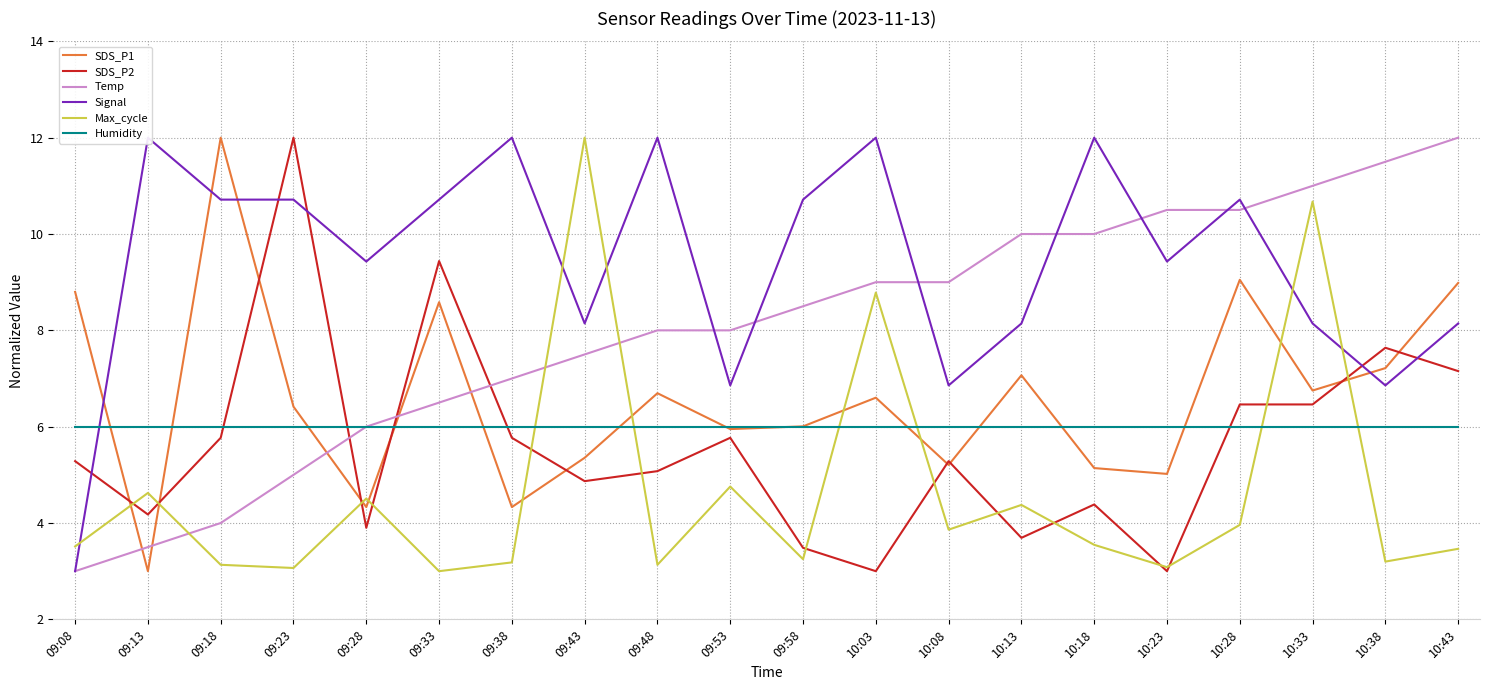

Reading left to right, what are all the values shown in this chart?

SDS_P1: 09:08=8.8	09:13=3.0	09:18=12.0	09:23=6.4	09:28=4.3	09:33=8.6	09:38=4.3	09:43=5.4	09:48=6.7	09:53=6.0	09:58=6.0	10:03=6.6	10:08=5.2	10:13=7.1	10:18=5.1	10:23=5.0	10:28=9.0	10:33=6.8	10:38=7.2	10:43=9.0
SDS_P2: 09:08=5.3	09:13=4.2	09:18=5.8	09:23=12.0	09:28=3.9	09:33=9.4	09:38=5.8	09:43=4.9	09:48=5.1	09:53=5.8	09:58=3.5	10:03=3.0	10:08=5.3	10:13=3.7	10:18=4.4	10:23=3.0	10:28=6.5	10:33=6.5	10:38=7.6	10:43=7.2
Temp: 09:08=3.0	09:13=3.5	09:18=4.0	09:23=5.0	09:28=6.0	09:33=6.5	09:38=7.0	09:43=7.5	09:48=8.0	09:53=8.0	09:58=8.5	10:03=9.0	10:08=9.0	10:13=10.0	10:18=10.0	10:23=10.5	10:28=10.5	10:33=11.0	10:38=11.5	10:43=12.0
Signal: 09:08=3.0	09:13=12.0	09:18=10.7	09:23=10.7	09:28=9.4	09:33=10.7	09:38=12.0	09:43=8.1	09:48=12.0	09:53=6.9	09:58=10.7	10:03=12.0	10:08=6.9	10:13=8.1	10:18=12.0	10:23=9.4	10:28=10.7	10:33=8.1	10:38=6.9	10:43=8.1
Max_cycle: 09:08=3.5	09:13=4.6	09:18=3.1	09:23=3.1	09:28=4.5	09:33=3.0	09:38=3.2	09:43=12.0	09:48=3.1	09:53=4.8	09:58=3.2	10:03=8.8	10:08=3.9	10:13=4.4	10:18=3.5	10:23=3.1	10:28=4.0	10:33=10.7	10:38=3.2	10:43=3.5
Humidity: 09:08=6.0	09:13=6.0	09:18=6.0	09:23=6.0	09:28=6.0	09:33=6.0	09:38=6.0	09:43=6.0	09:48=6.0	09:53=6.0	09:58=6.0	10:03=6.0	10:08=6.0	10:13=6.0	10:18=6.0	10:23=6.0	10:28=6.0	10:33=6.0	10:38=6.0	10:43=6.0